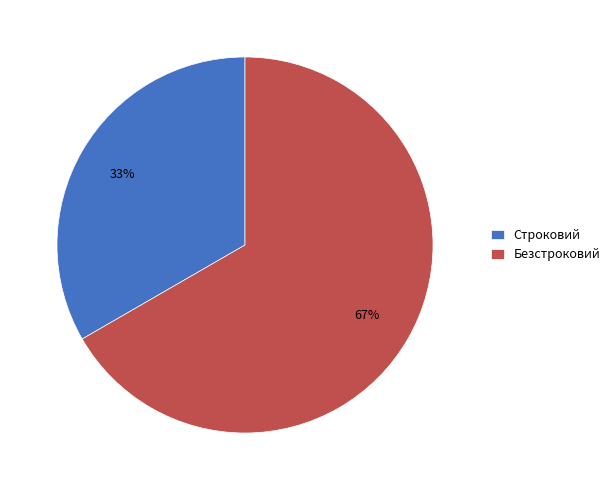

Count the number of slices in the pie.

2